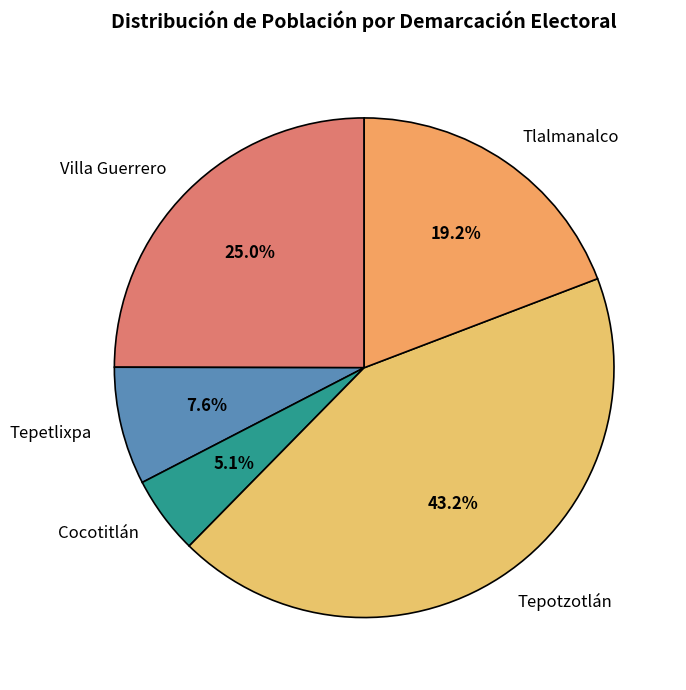

What percentage is the Cocotitlán slice, to the nearest percent?

5%